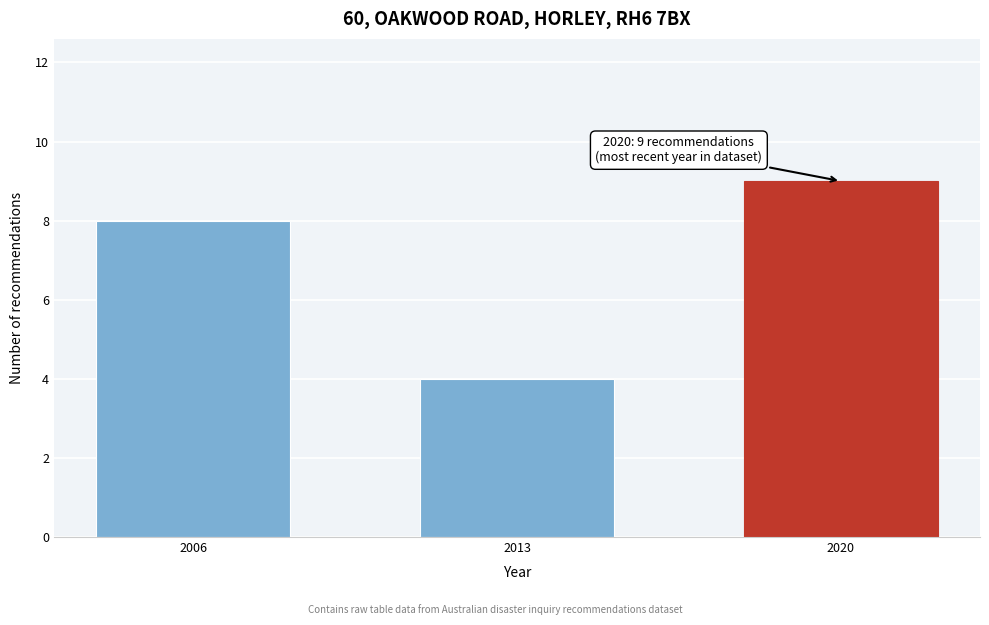

Reading left to right, extract all data points from this chart.

2006=8	2013=4	2020=9